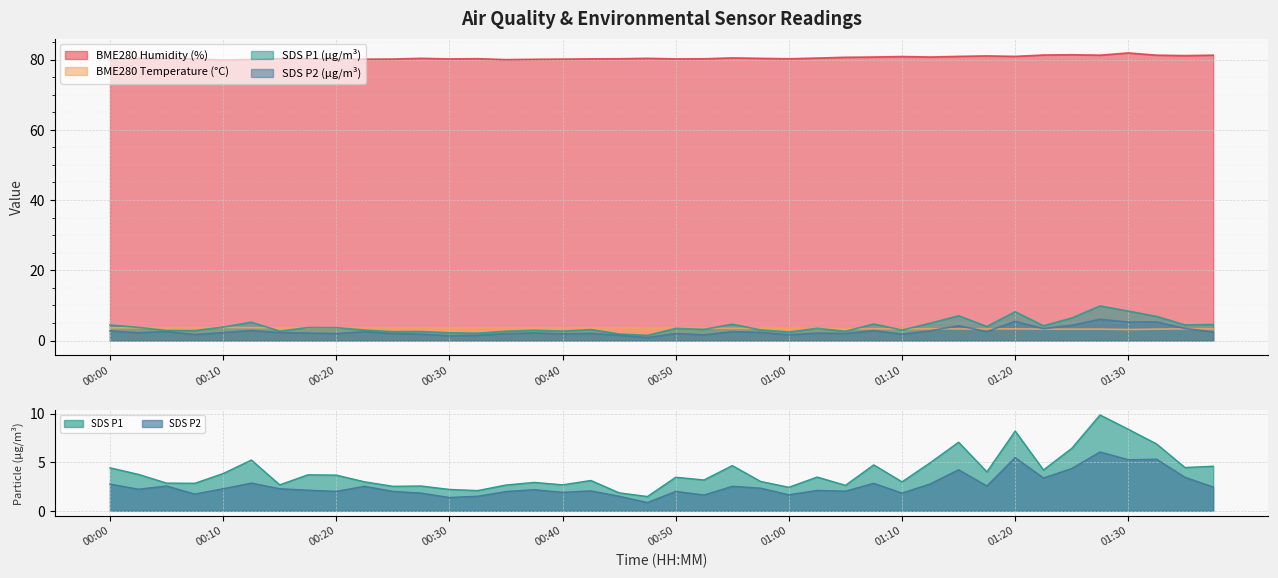

Reading right to left, what are all the values shown in this chart?

BME280_humidity: 01:37=81.2	01:35=81.1	01:32=81.2	01:30=81.9	01:27=81.2	01:25=81.4	01:22=81.3	01:20=80.9	01:17=81.0	01:15=80.9	01:12=80.7	01:10=80.9	01:07=80.7	01:05=80.7	01:02=80.4	01:00=80.2	00:57=80.3	00:55=80.5	00:52=80.2	00:50=80.2	00:47=80.4	00:45=80.2	00:42=80.2	00:40=80.1	00:37=80.1	00:35=80.0	00:32=80.2	00:30=80.2	00:27=80.4	00:25=80.2	00:23=80.1	00:20=80.1	00:18=80.2	00:15=80.3	00:13=80.0	00:10=79.9	00:08=80.2	00:05=80.2	00:03=80.3	00:00=80.1
BME280_temperature: 01:37=3.3	01:35=3.3	01:32=3.3	01:30=3.1	01:27=3.3	01:25=3.2	01:22=3.3	01:20=3.3	01:17=3.3	01:15=3.3	01:12=3.4	01:10=3.3	01:07=3.4	01:05=3.4	01:02=3.4	01:00=3.5	00:57=3.5	00:55=3.5	00:52=3.5	00:50=3.5	00:47=3.5	00:45=3.6	00:42=3.5	00:40=3.6	00:37=3.6	00:35=3.7	00:32=3.6	00:30=3.6	00:27=3.6	00:25=3.6	00:23=3.6	00:20=3.6	00:18=3.6	00:15=3.6	00:13=3.7	00:10=3.7	00:08=3.7	00:05=3.6	00:03=3.6	00:00=3.6
SDS_P1: 01:37=4.6	01:35=4.5	01:32=6.9	01:30=8.4	01:27=9.8	01:25=6.4	01:22=4.2	01:20=8.2	01:17=4.0	01:15=7.0	01:12=5.0	01:10=3.0	01:07=4.7	01:05=2.6	01:02=3.5	01:00=2.4	00:57=3.0	00:55=4.7	00:52=3.2	00:50=3.5	00:47=1.5	00:45=1.9	00:42=3.1	00:40=2.7	00:37=2.9	00:35=2.6	00:32=2.1	00:30=2.2	00:27=2.5	00:25=2.5	00:23=3.0	00:20=3.7	00:18=3.7	00:15=2.7	00:13=5.2	00:10=3.8	00:08=2.8	00:05=2.9	00:03=3.8	00:00=4.4
SDS_P2: 01:37=2.5	01:35=3.5	01:32=5.3	01:30=5.2	01:27=6.0	01:25=4.3	01:22=3.4	01:20=5.5	01:17=2.5	01:15=4.2	01:12=2.8	01:10=1.8	01:07=2.8	01:05=2.0	01:02=2.1	01:00=1.6	00:57=2.3	00:55=2.5	00:52=1.6	00:50=2.0	00:47=0.8	00:45=1.5	00:42=2.0	00:40=1.9	00:37=2.2	00:35=2.0	00:32=1.5	00:30=1.4	00:27=1.8	00:25=2.0	00:23=2.5	00:20=2.0	00:18=2.1	00:15=2.3	00:13=2.9	00:10=2.3	00:08=1.7	00:05=2.5	00:03=2.2	00:00=2.8